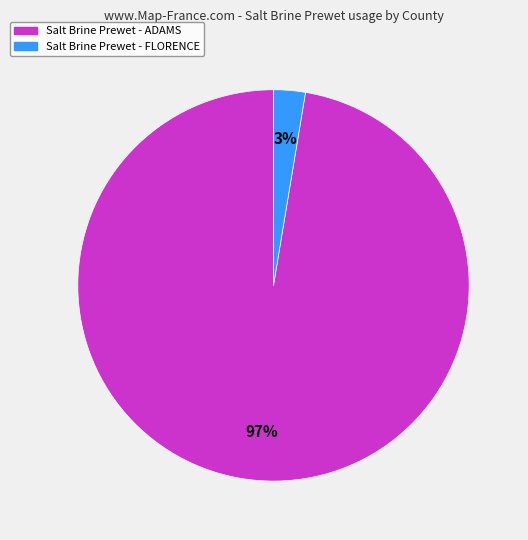

To the nearest percent, what is the average slice percentage?

50%